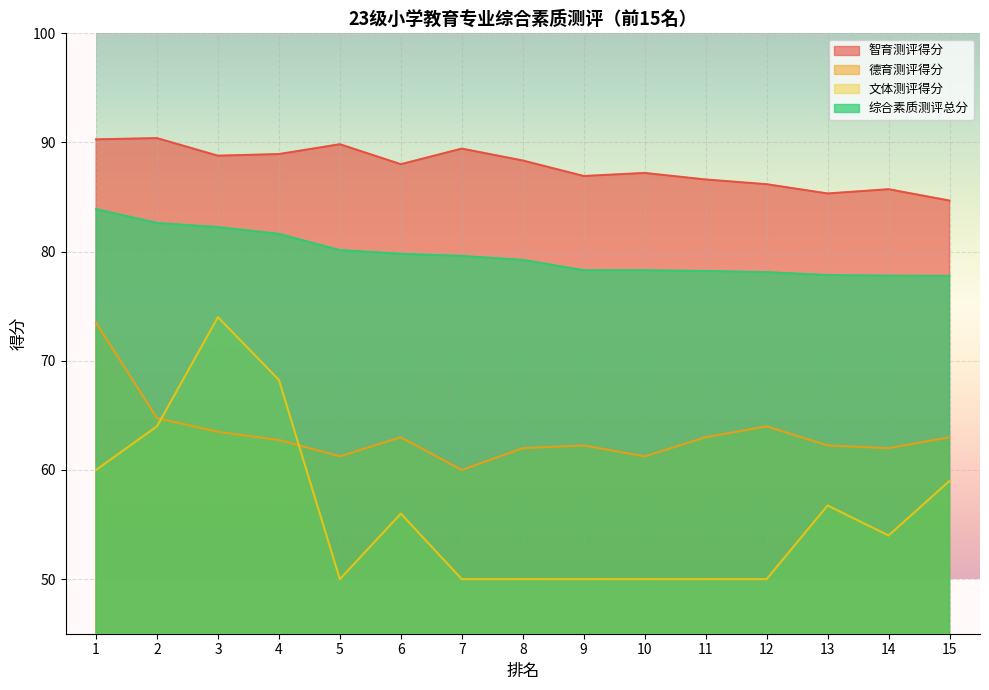

What is the value of the 智育测评得分 point at the 5th from the left?

89.8